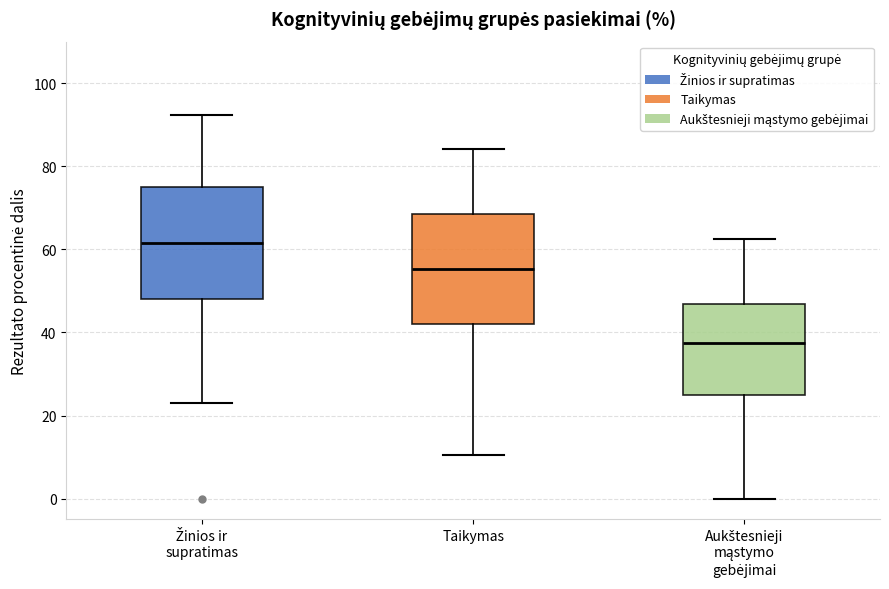

Reading left to right, read every box against the y-axis: the position of its median line, the range the box covers, and the ends of its whiskers. The values are not printed on the chart, so give them approximately, as read against the axis.

Žinios ir supratimas: median 62, box 48 to 76, whiskers 24 to 92
Taikymas: median 56, box 42 to 68, whiskers 10 to 84
Aukštesnieji mąstymo gebėjimai: median 38, box 26 to 46, whiskers 0 to 62